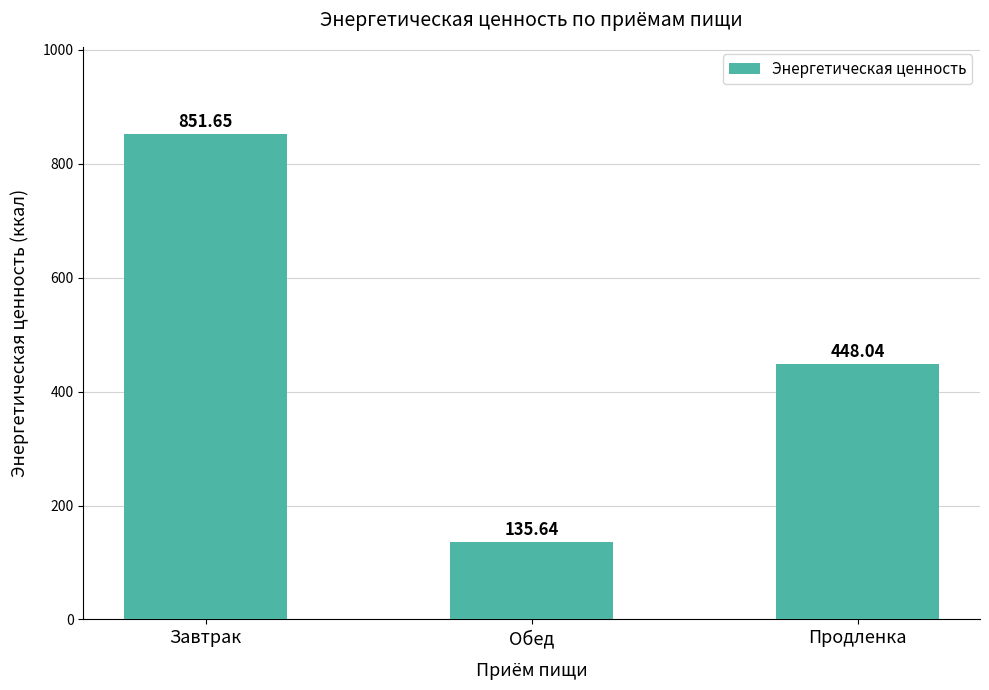

Rank the categories by value from highest to lowest.

Завтрак, Продленка, Обед